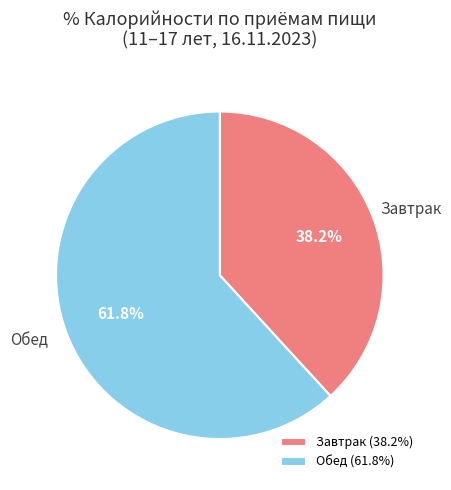

How much of the chart is everything except Обед?

38.2%